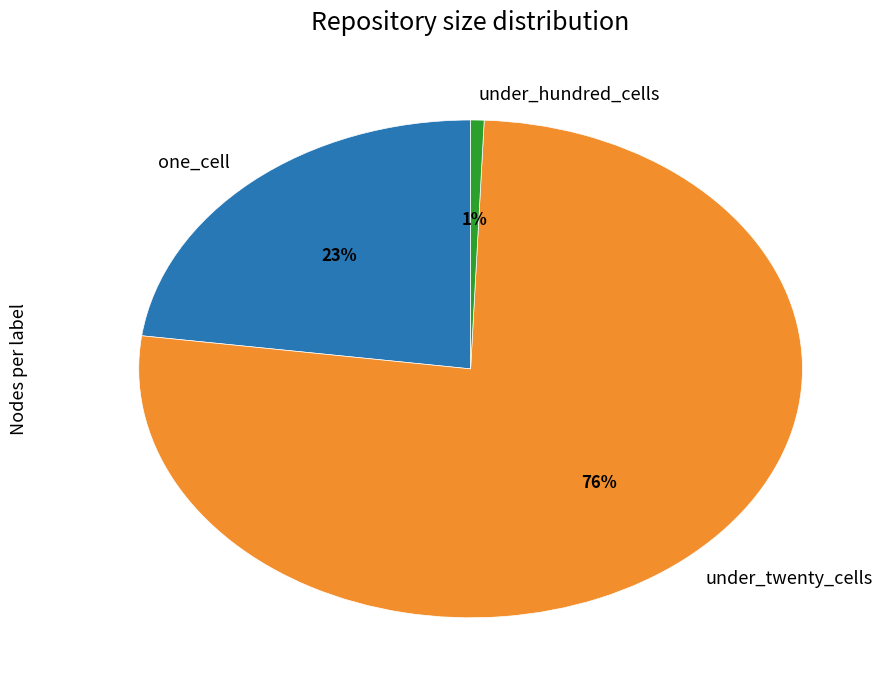

To the nearest percent, what is the average slice percentage?

33%